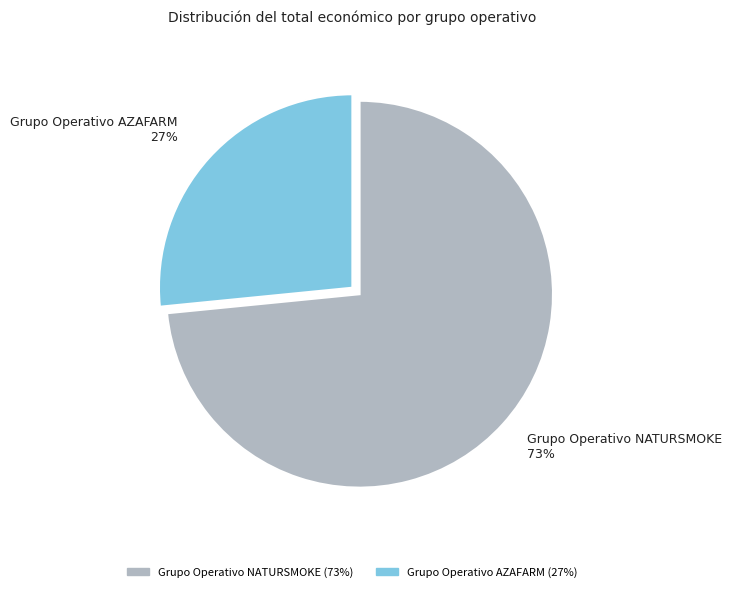

Do Grupo Operativo NATURSMOKE and Grupo Operativo AZAFARM together represent more than half of the pie?

Yes